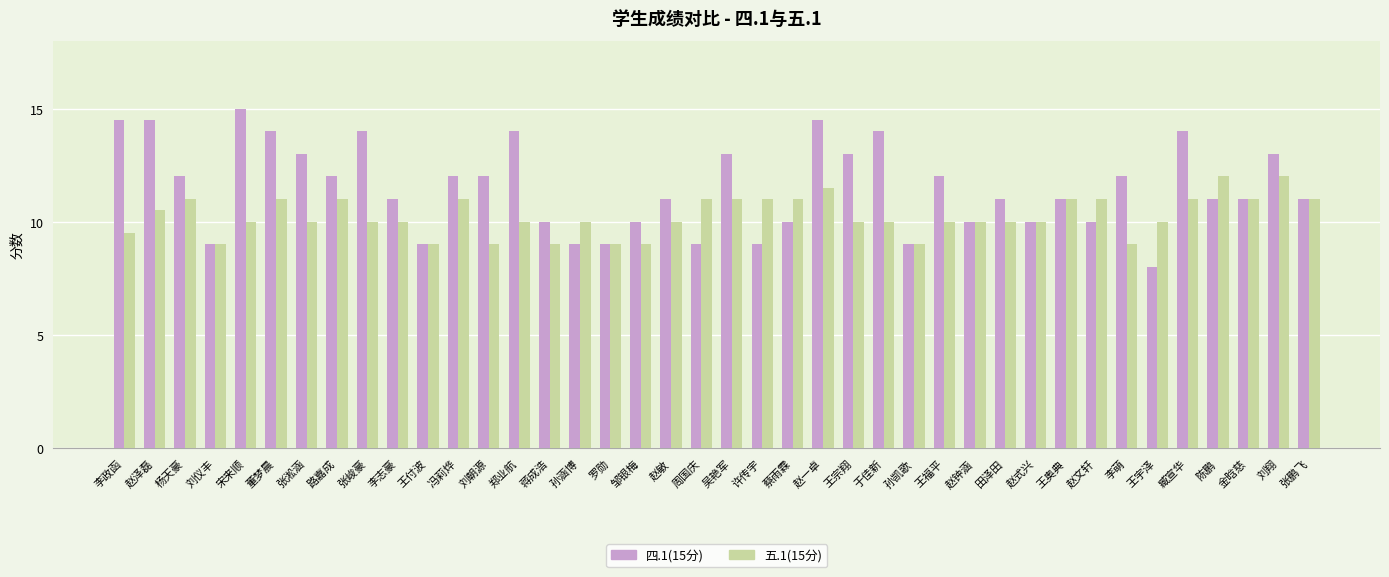

What are all the series names shown in the legend?

四.1(15分), 五.1(15分)